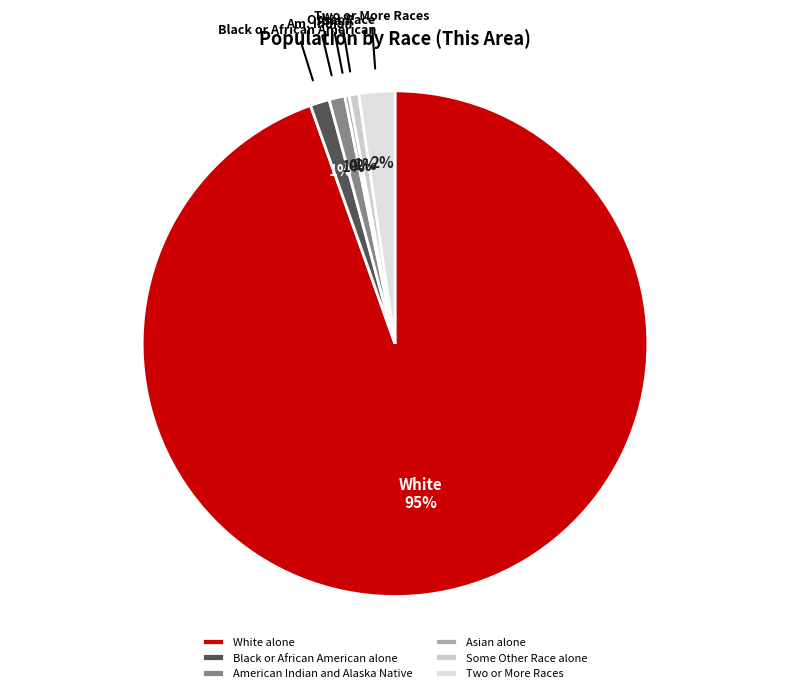

What percentage do American Indian and Alaska Native and Some Other Race alone together represent?

1.6%